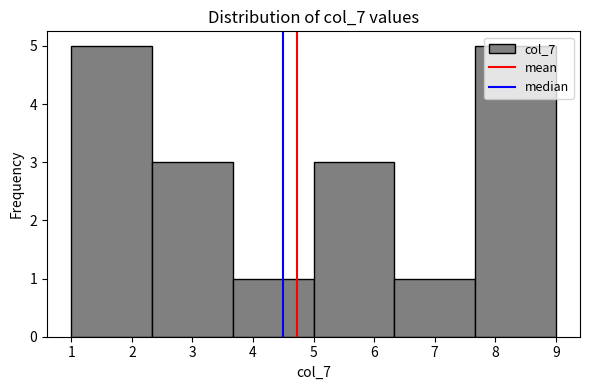

How tall is the bar that spans 3.7 to 5.0 on the x-axis? Neither the bar edges nor the heights are printed on the chart, so give them approximately, as read against the axes.

1